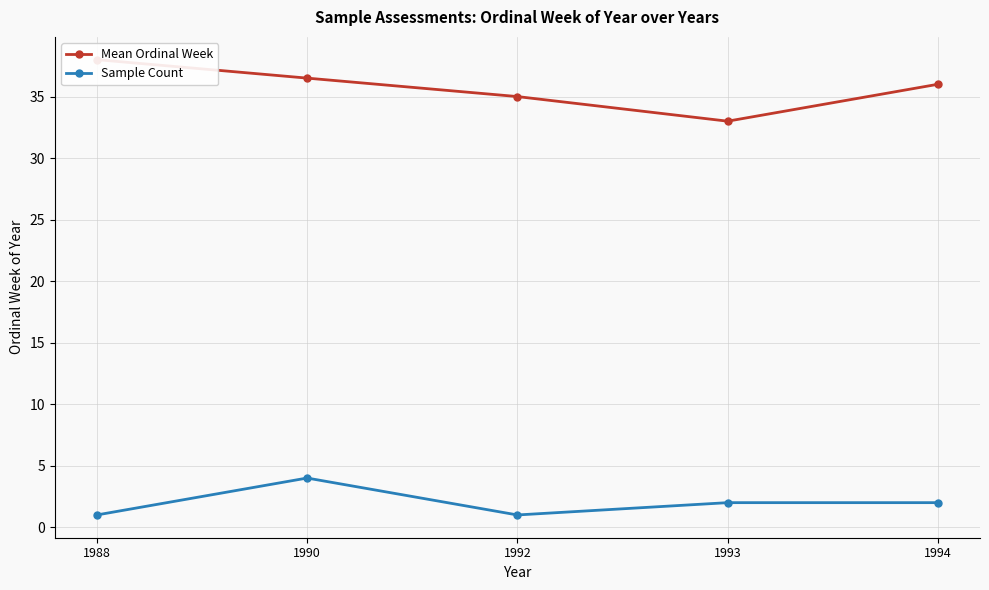

List the series in order of their peak value, lowest first.

Sample Count, Mean Ordinal Week